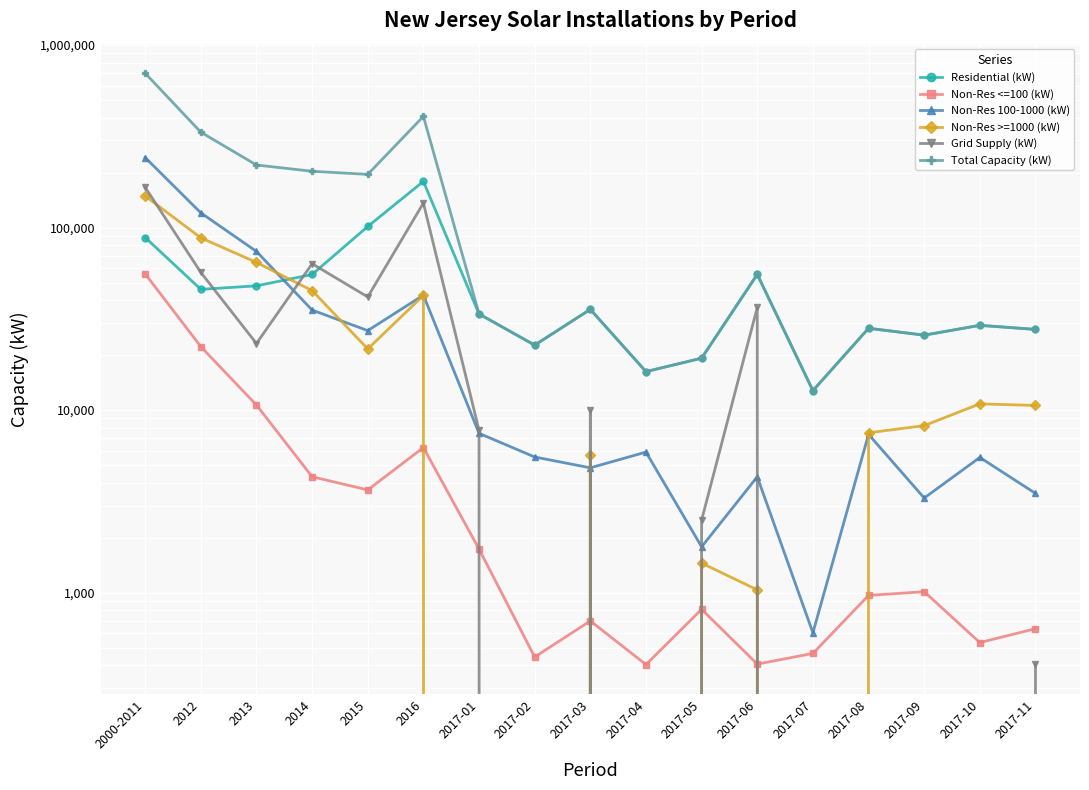

At which label does Non-Res <=100 (kW) first exceed 964?

2000-2011